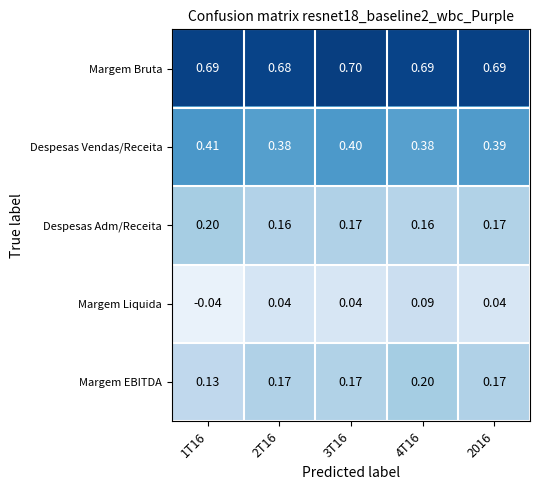

Which series has the largest total across all categories?

Margem Bruta